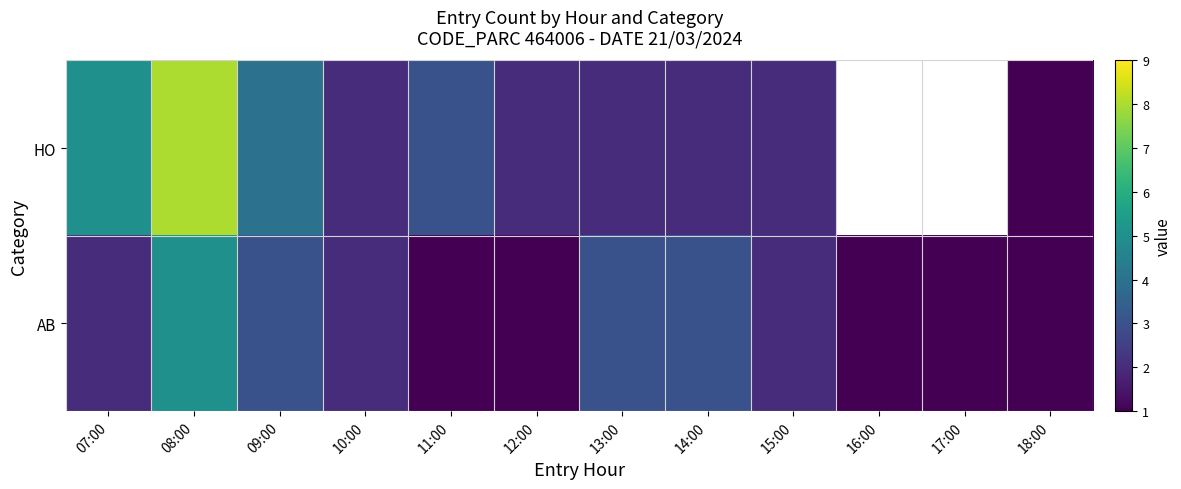

Which category has the highest value in the AB series?

08:00